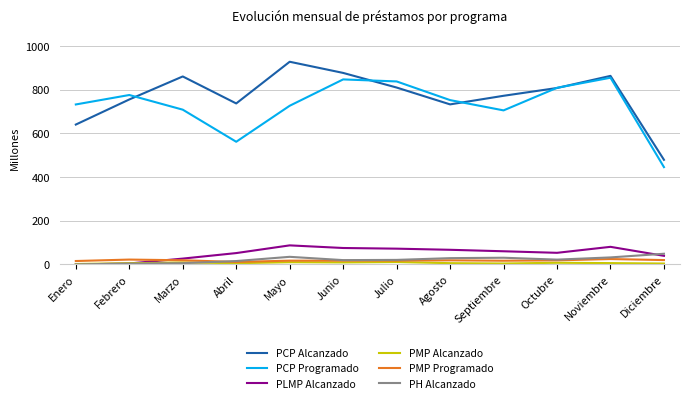

How many lines are shown in the chart?

6